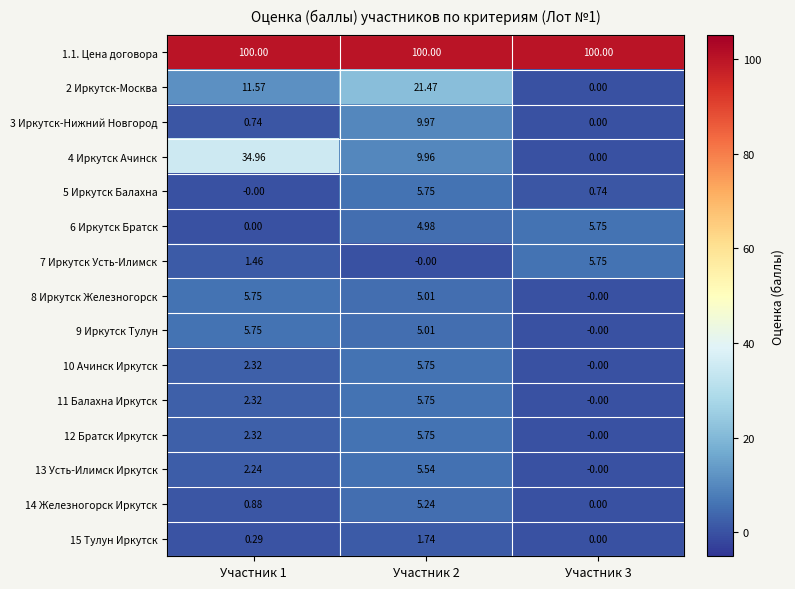

Is the value of 14 Железногорск Иркутск at Участник 2 greater than the value of 15 Тулун Иркутск at Участник 2?

Yes